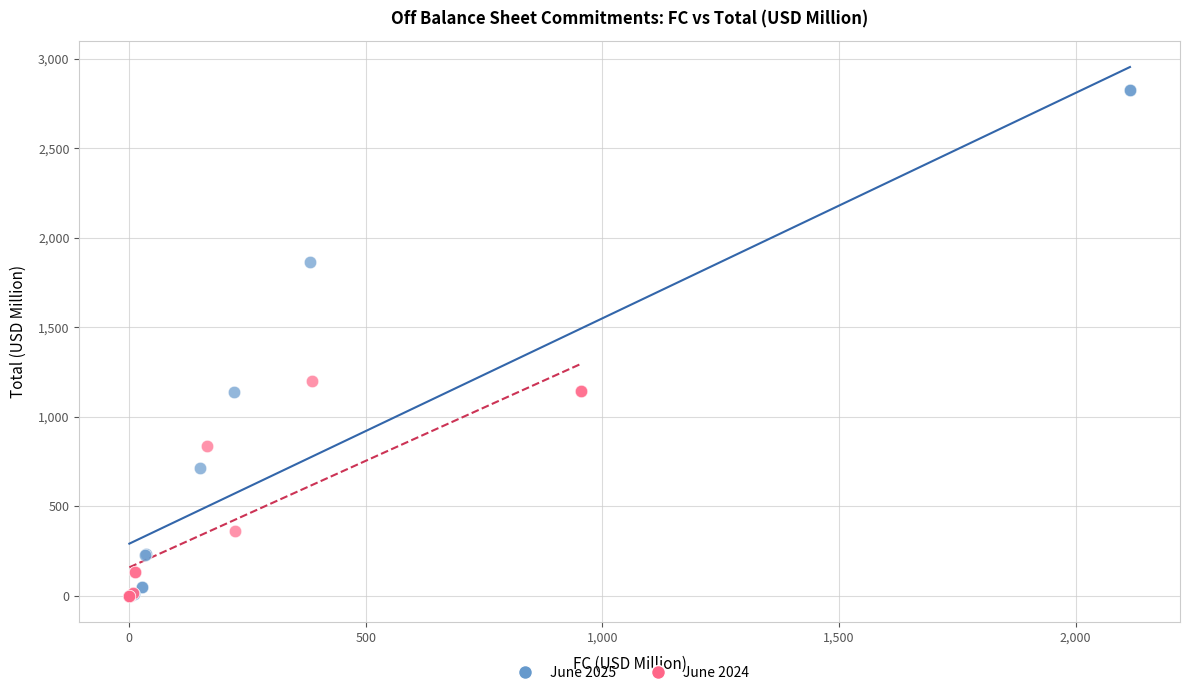

What are all the series names shown in the legend?

June 2025, June 2024